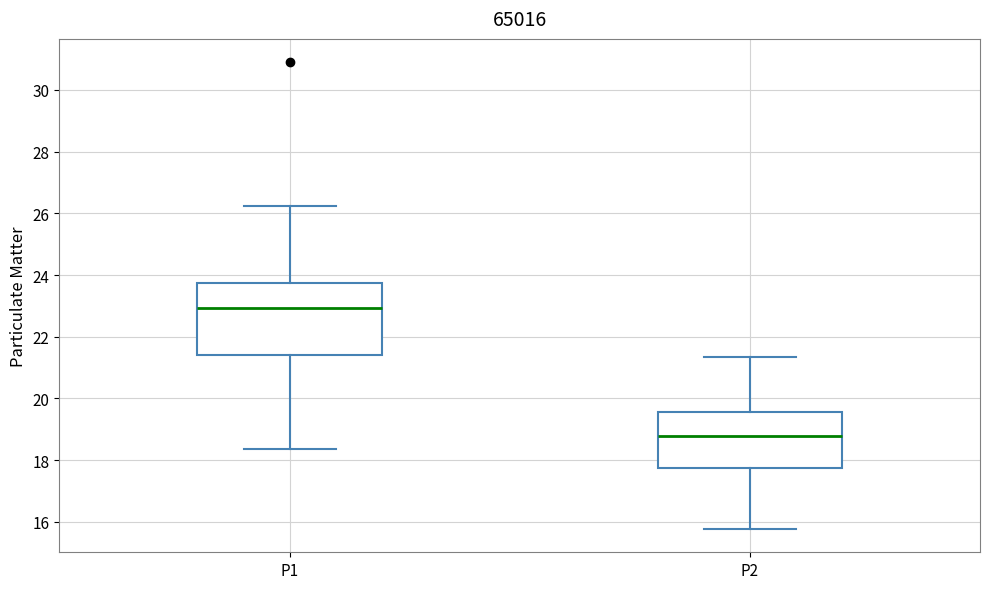

Where is the upper edge of the box for P1 on the y-axis? The values are not printed on the chart, so give them approximately, as read against the axis.

23.8